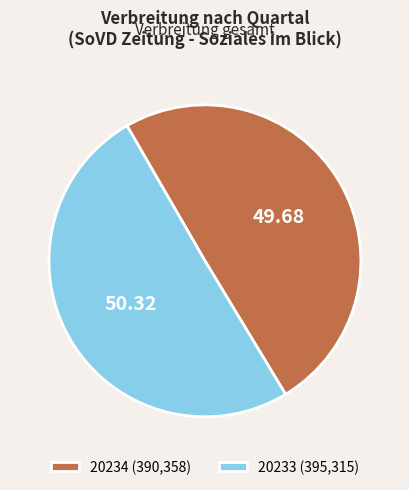

Which category has the smallest portion of the pie?

20234